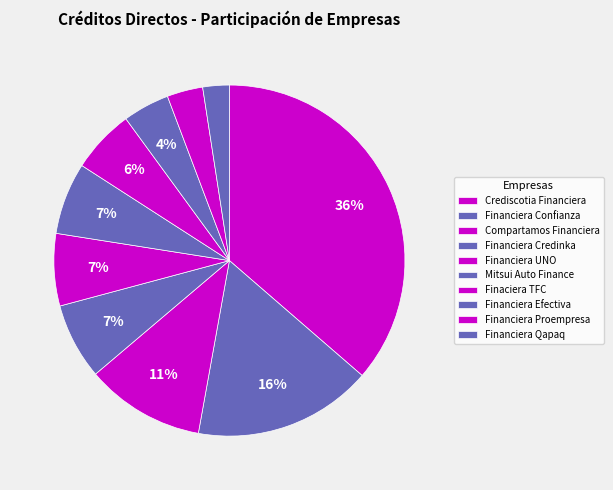

To the nearest percent, what portion does Financiera Proempresa represent?

3%